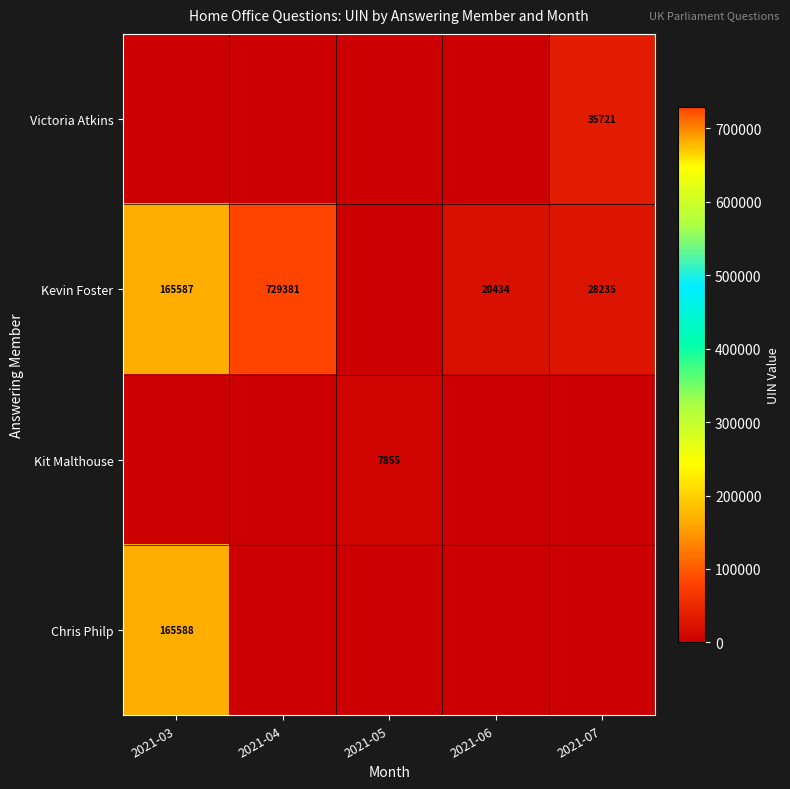

What is the sum of the Kevin Foster values at 2021-04 and 2021-06?

749815